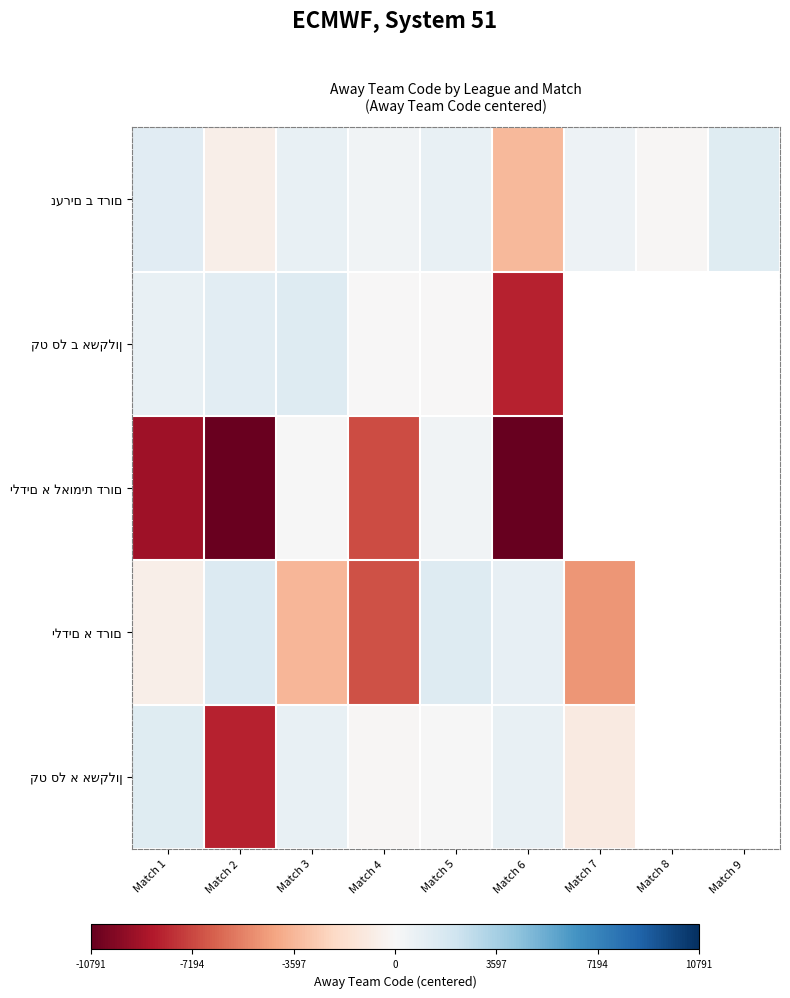

What is the minimum value shown in the chart?

-10791.0